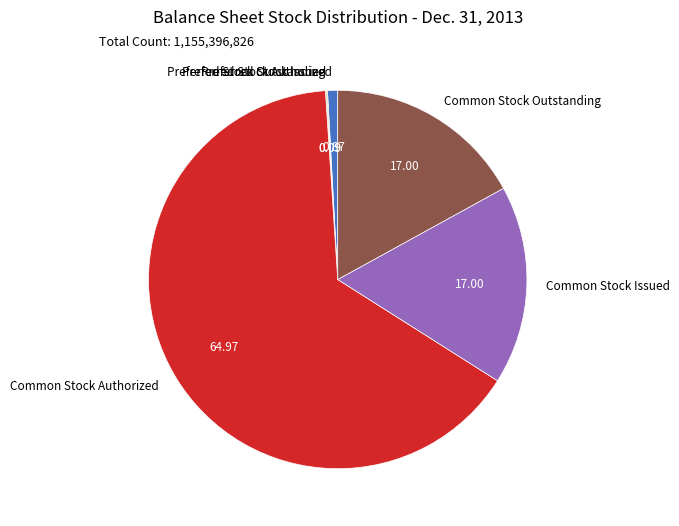

Between Common Stock Issued and Preferred Stock Authorized, which is larger?

Common Stock Issued